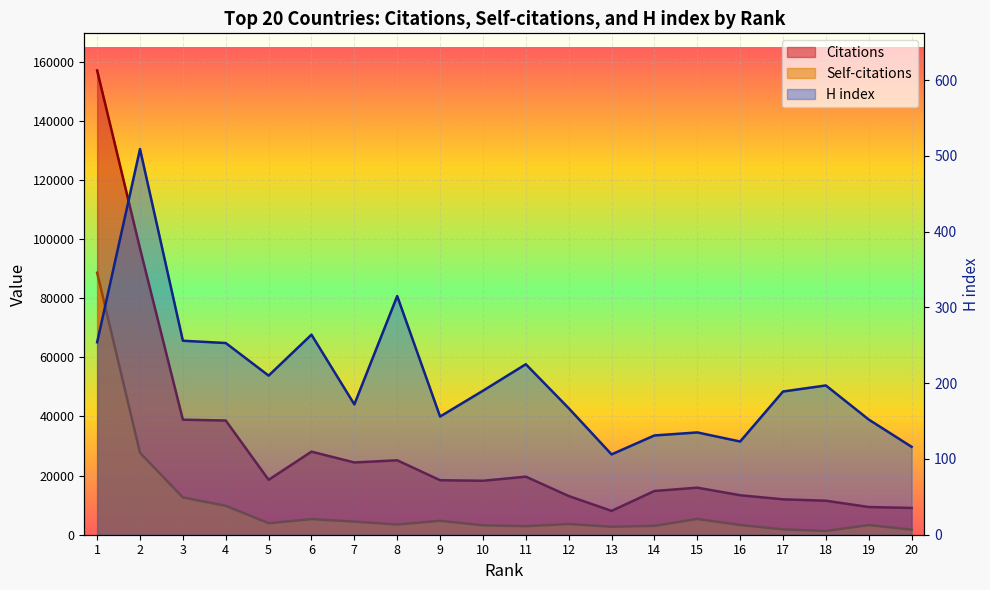

Which series has the largest range (max minus min)?

Citations